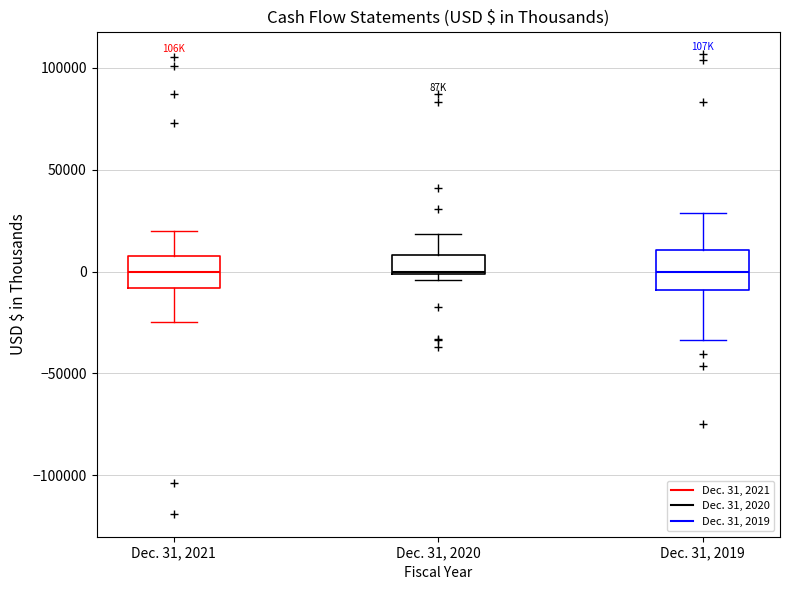

Reading left to right, read every box against the y-axis: the position of its median line, the range the box covers, and the ends of its whiskers. The values are not printed on the chart, so give them approximately, as read against the axis.

Dec. 31, 2021: median 0, box -10000 to 5000, whiskers -25000 to 20000
Dec. 31, 2020: median 0, box 0 to 10000, whiskers -5000 to 20000
Dec. 31, 2019: median 0, box -10000 to 10000, whiskers -35000 to 30000